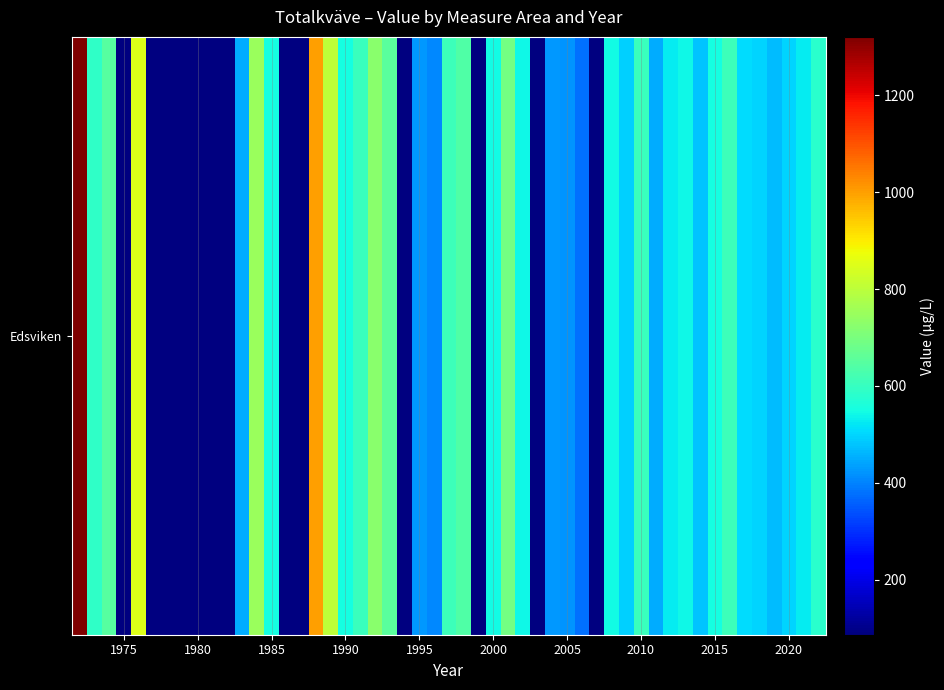

Which series has the widest spread of values?

Edsviken